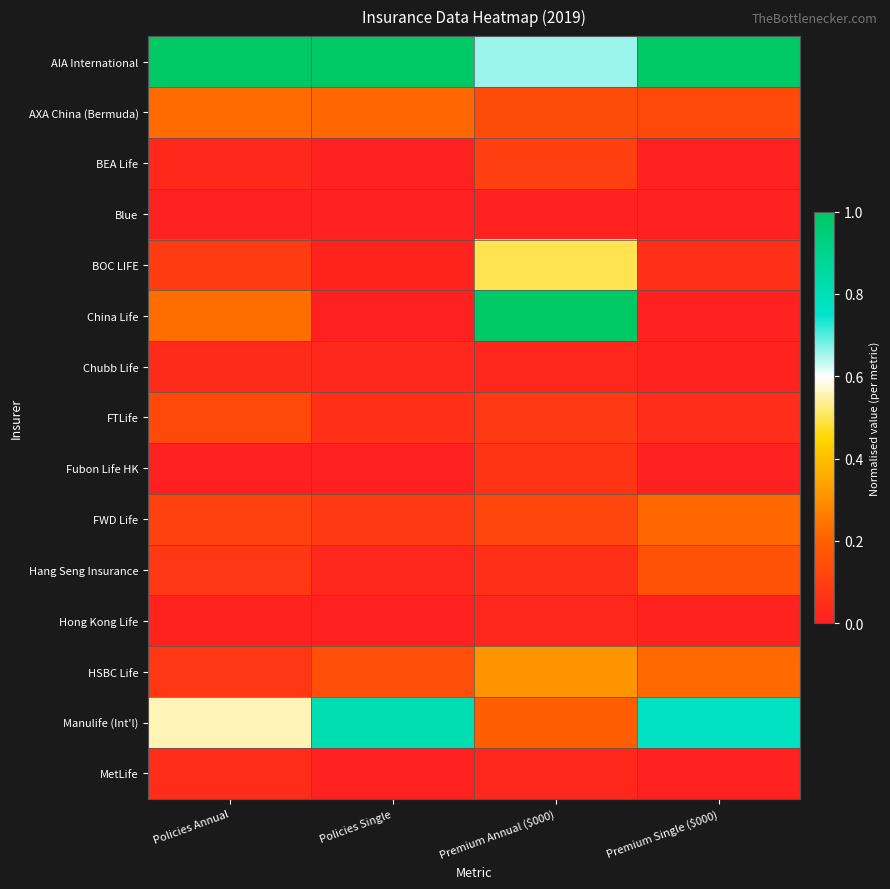

What is the spread (max minus min) of values at Policies Single?

1.0